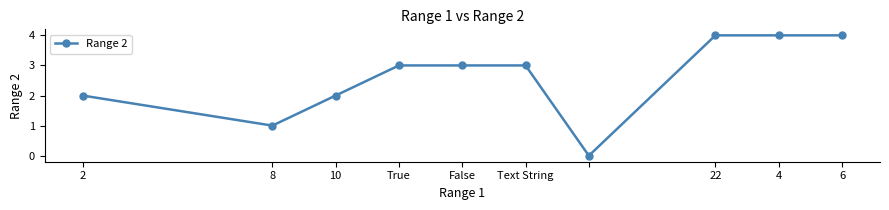

What is the maximum value shown in the chart?

4